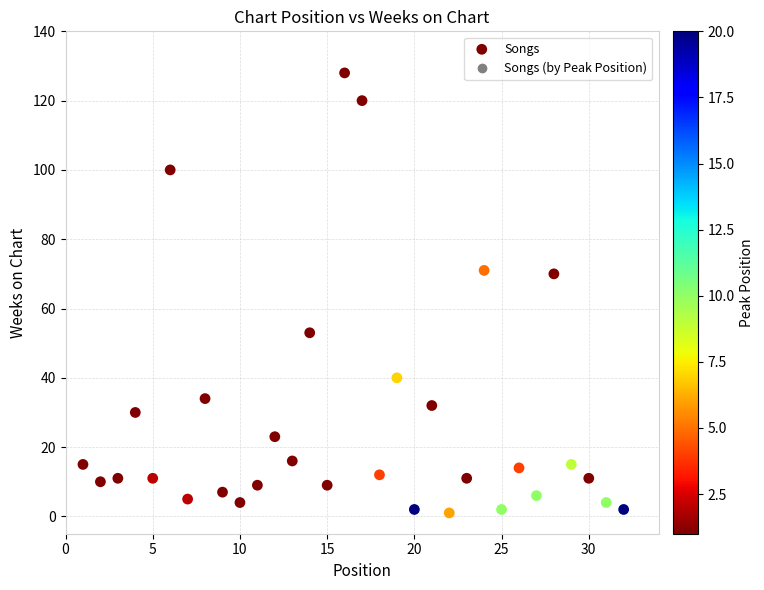

What is the range of Y values (max minus min)?

127